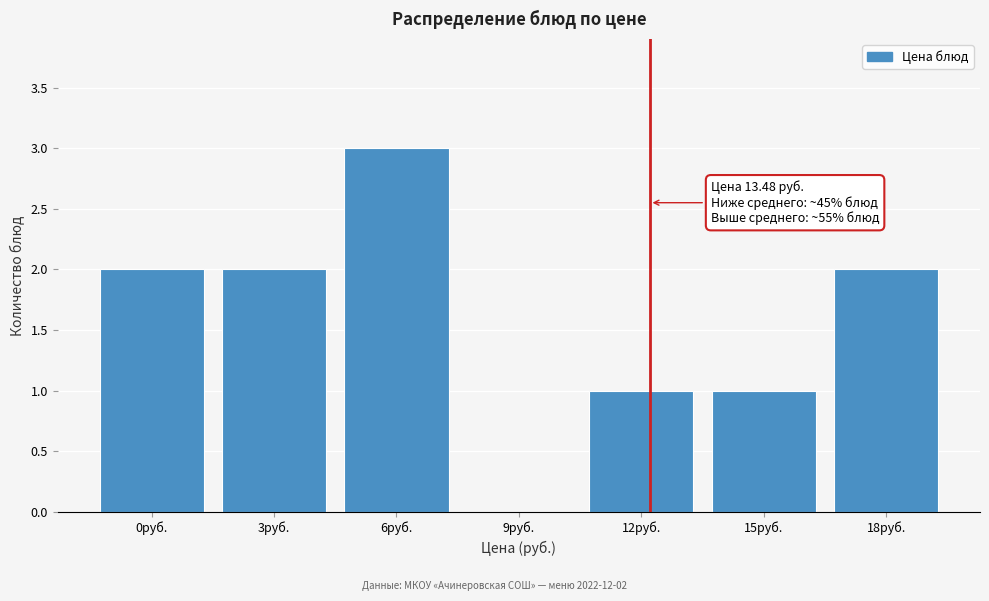

Reading left to right, transcribe all the data shown in this chart.

0руб.=2	3руб.=2	6руб.=3	9руб.=0	12руб.=1	15руб.=1	18руб.=2